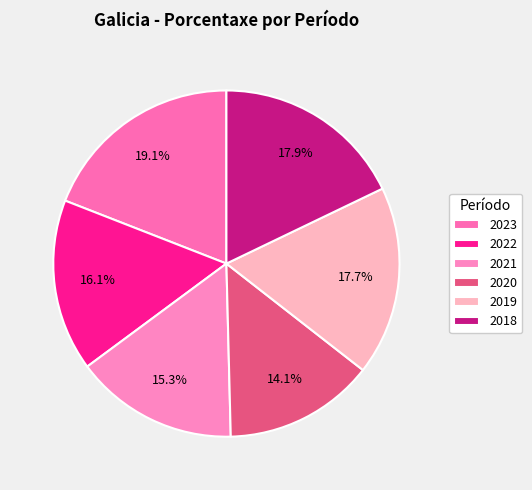

How many slices are in this pie chart?

6